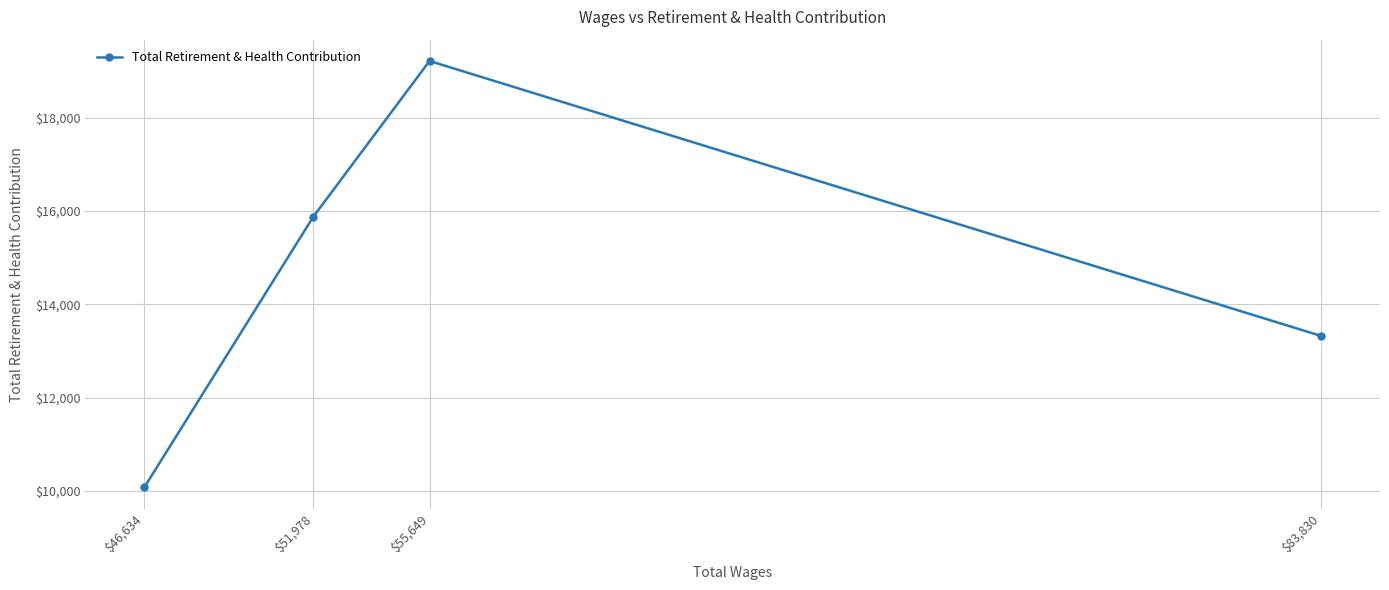

What is the difference between the maximum and minimum values?

9136